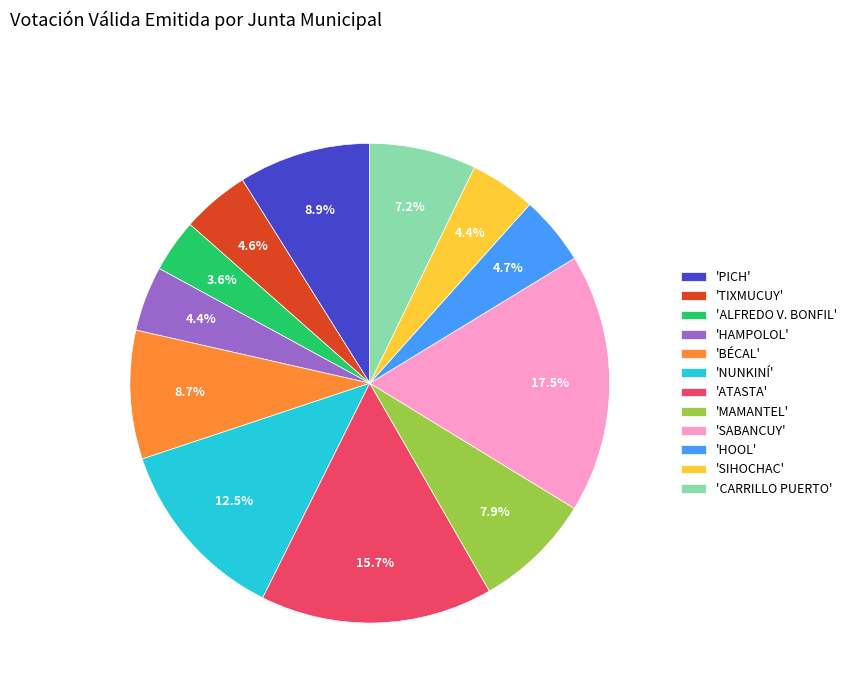

What is the smallest slice in the pie chart?

'ALFREDO V. BONFIL'